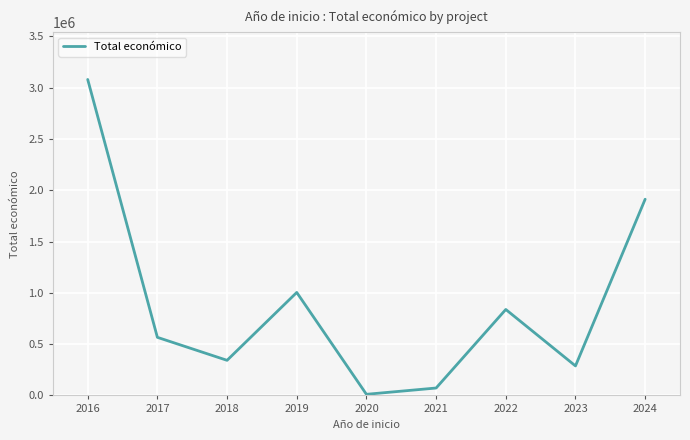

Which has a higher value, 2022 or 2023?

2022